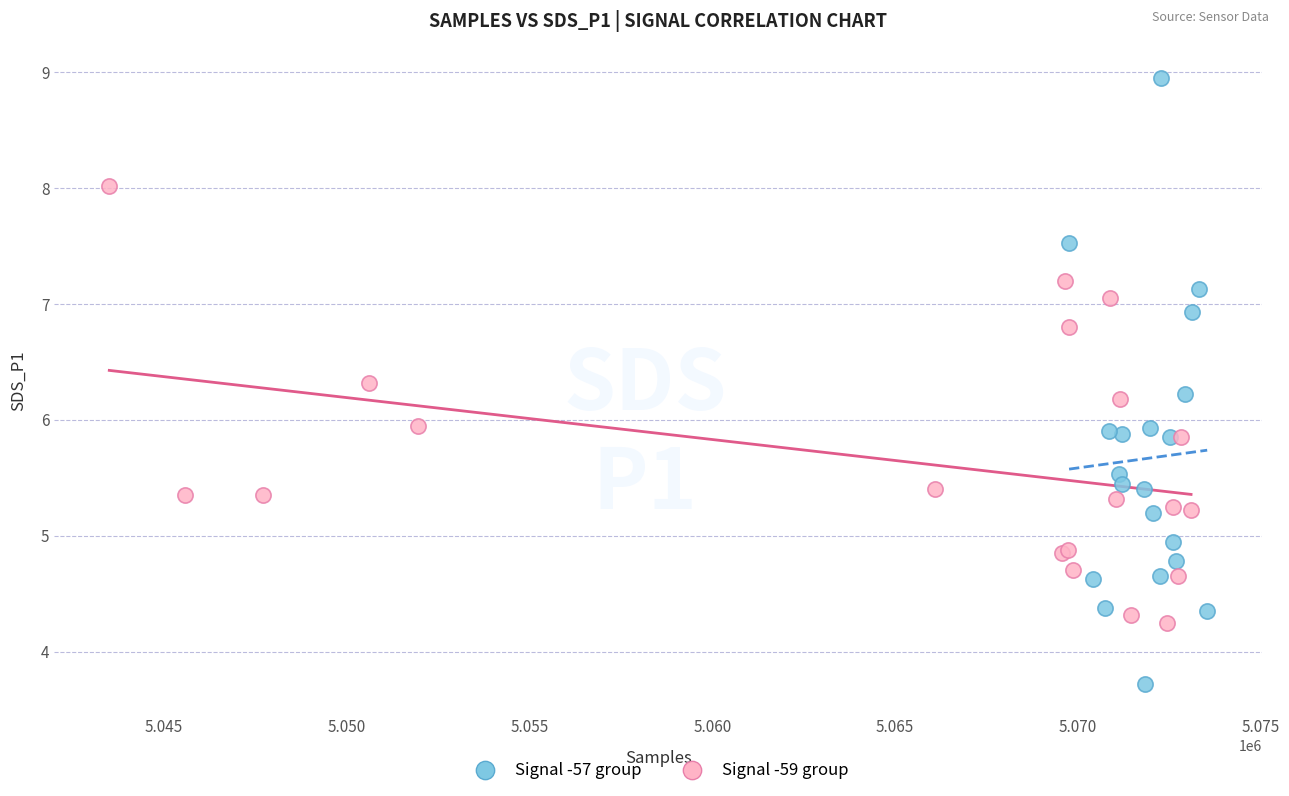

Which series contains the lowest Y value?

Signal -57 group